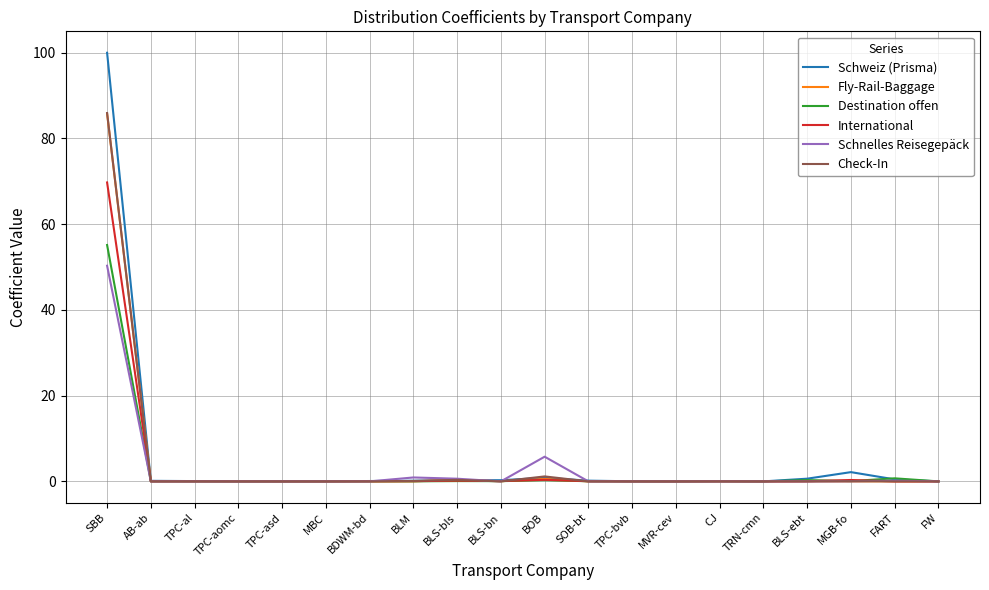

Which series has the largest range (max minus min)?

Schweiz (Prisma)